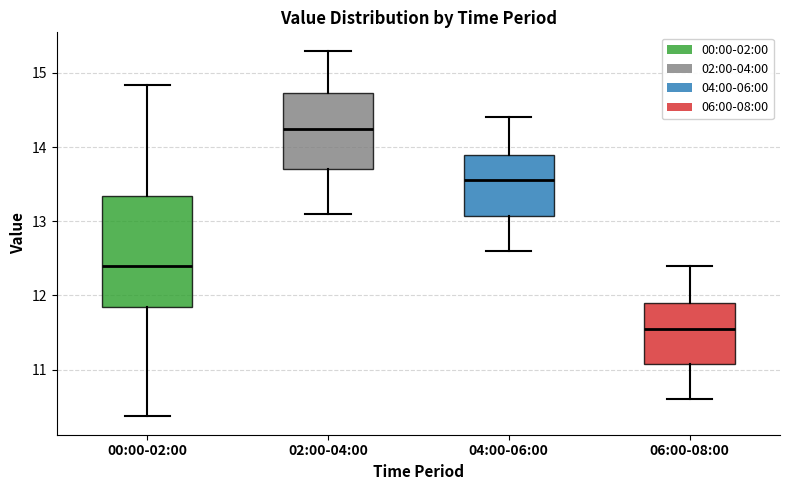

Reading left to right, transcribe this box plot: for each box, give where its median line is, the range the box spans, and where its two whiskers end, as read against the y-axis. The values are not printed on the chart, so give them approximately, as read against the axis.

00:00-02:00: median 12.4, box 11.9 to 13.3, whiskers 10.4 to 14.8
02:00-04:00: median 14.3, box 13.7 to 14.7, whiskers 13.1 to 15.3
04:00-06:00: median 13.6, box 13.1 to 13.9, whiskers 12.6 to 14.4
06:00-08:00: median 11.6, box 11.1 to 11.9, whiskers 10.6 to 12.4